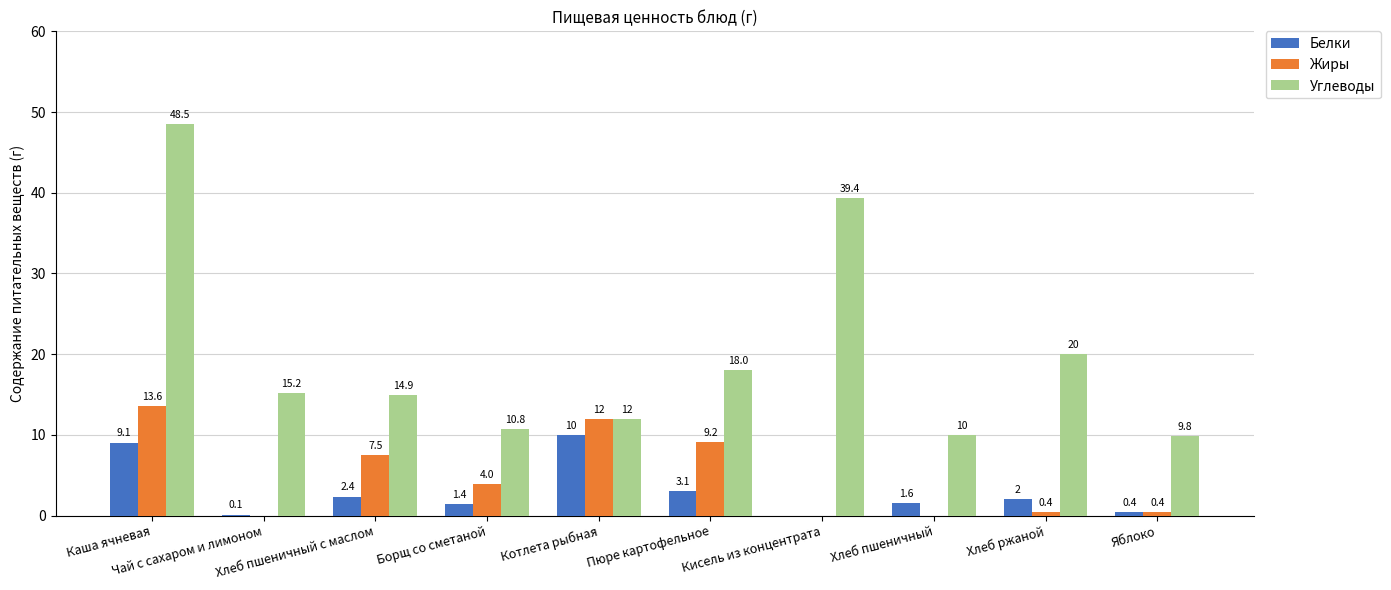

Reading left to right, extract all data points from this chart.

Белки: 9.1	0.1	2.4	1.4	10.0	3.1	0.0	1.6	2.0	0.4
Жиры: 13.6	0.0	7.5	4.0	12.0	9.2	0.0	0.0	0.4	0.4
Углеводы: 48.5	15.2	14.9	10.8	12.0	18.0	39.4	10.0	20.0	9.8